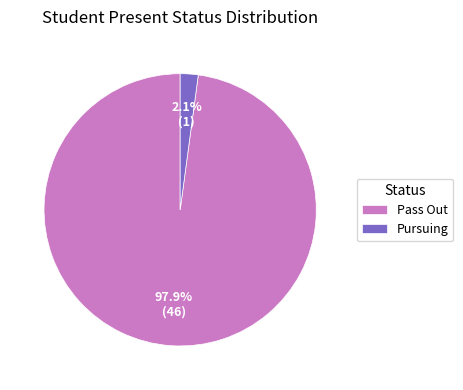

Is it true that Pass Out is 98% of the pie?

True